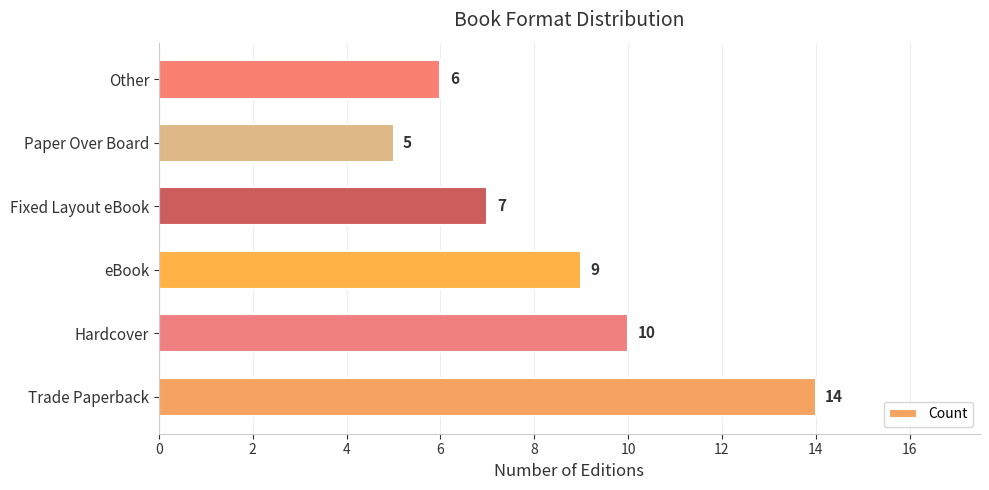

What is the minimum value shown in the chart?

5